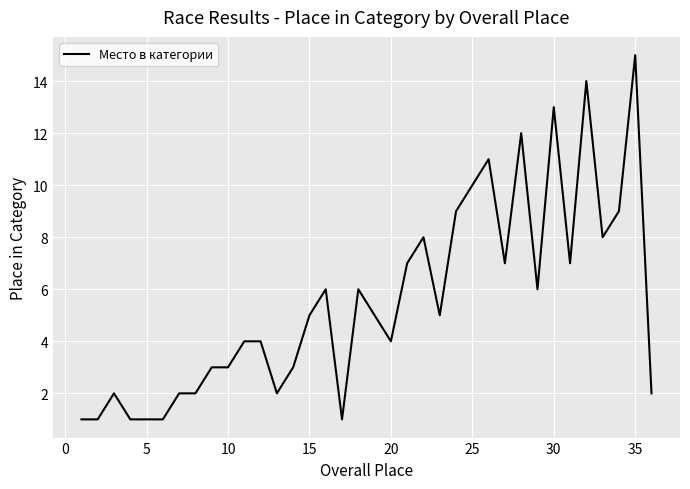

Which label corresponds to the largest value in the chart?

35